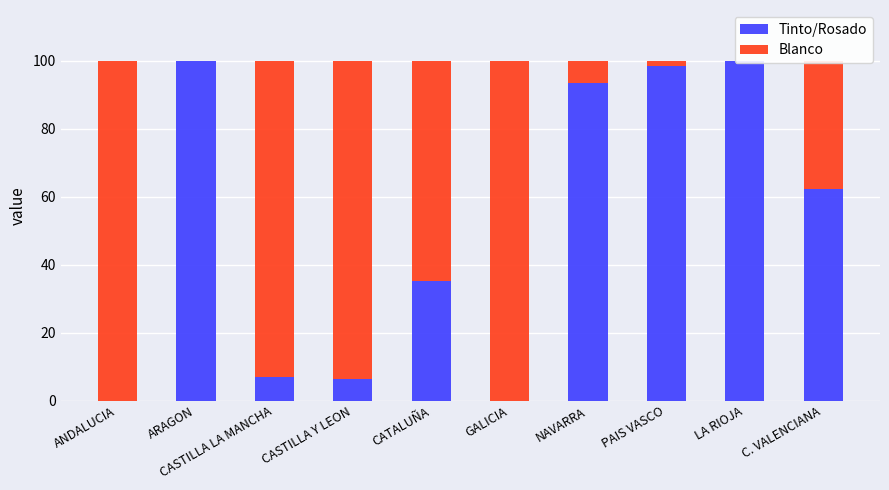

What is the value of the Blanco bar at the 5th from the left?

64.8